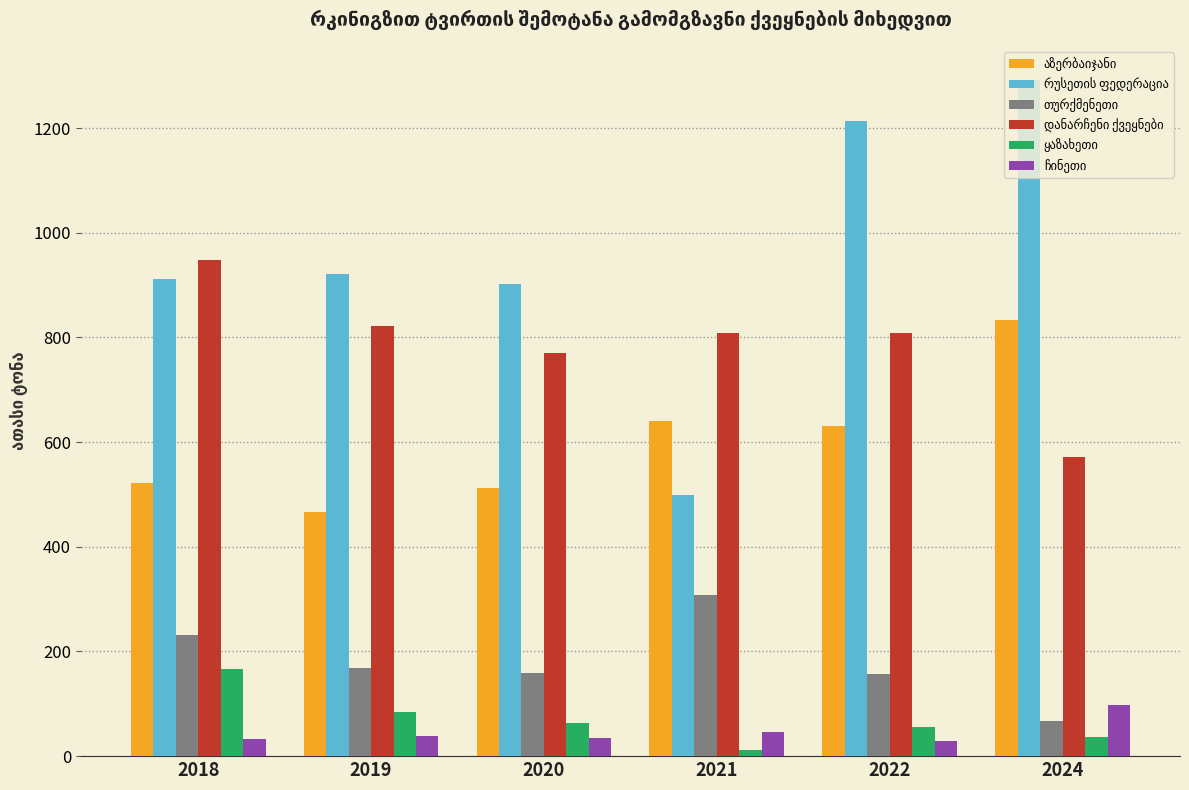

How many distinct data groups are displayed?

6